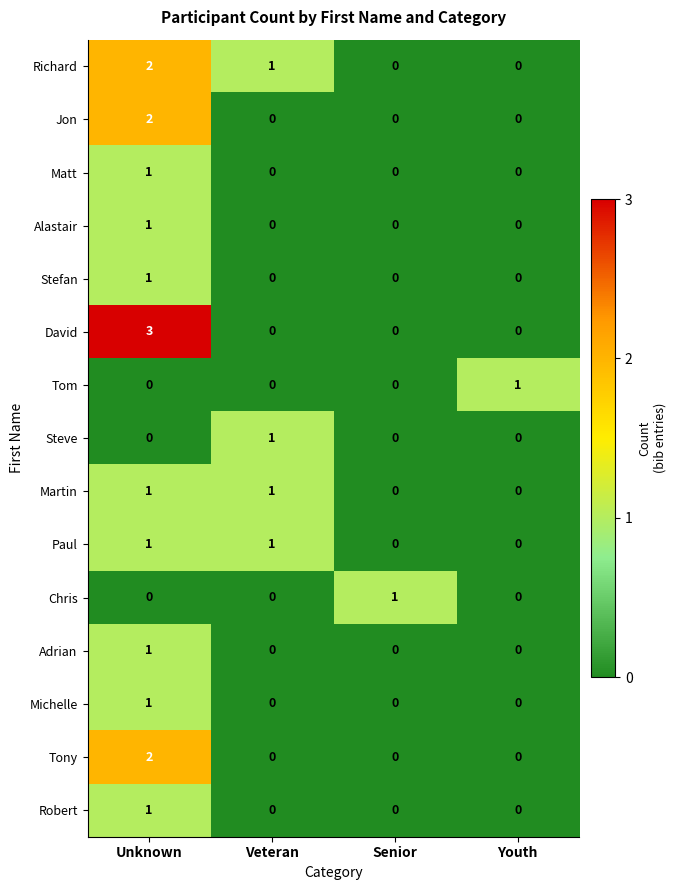

Which series changed the most between Unknown and Veteran?

David